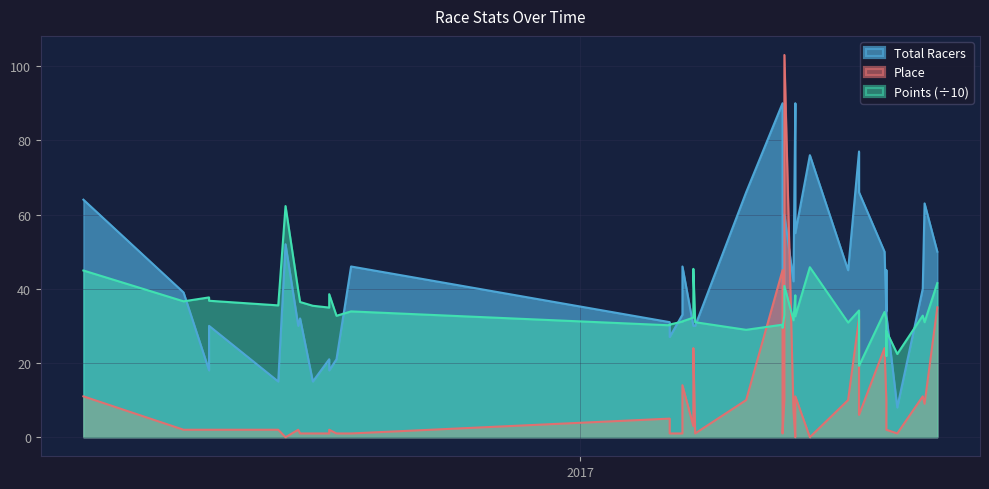

Which series has the largest total across all categories?

Total Racers